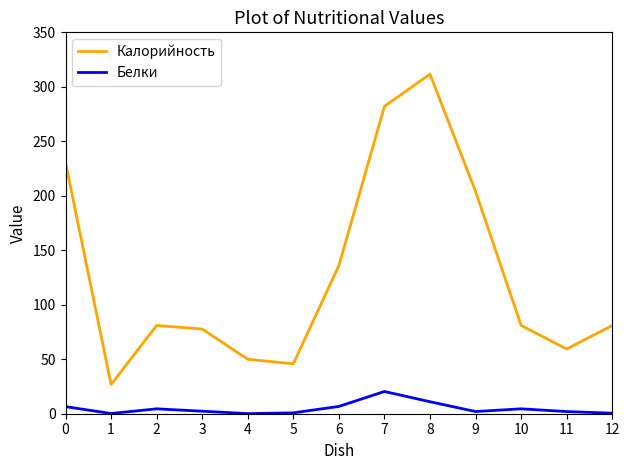

Which series has the largest range (max minus min)?

Калорийность